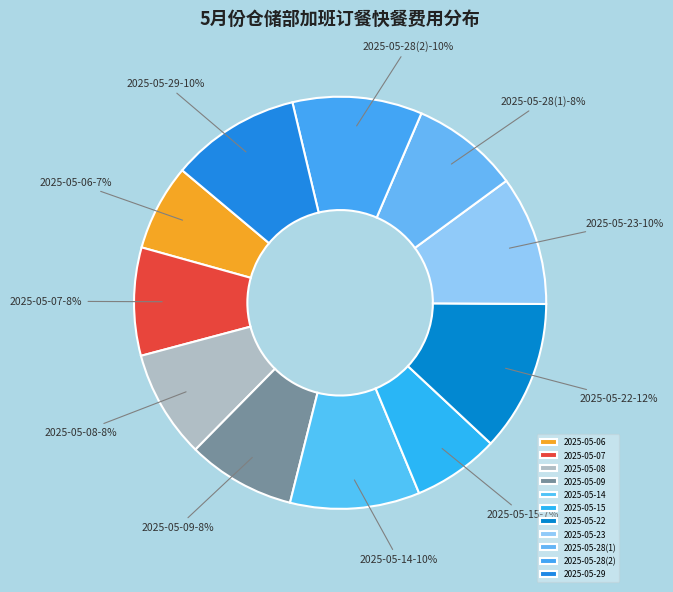

How many segments does this pie chart have?

11